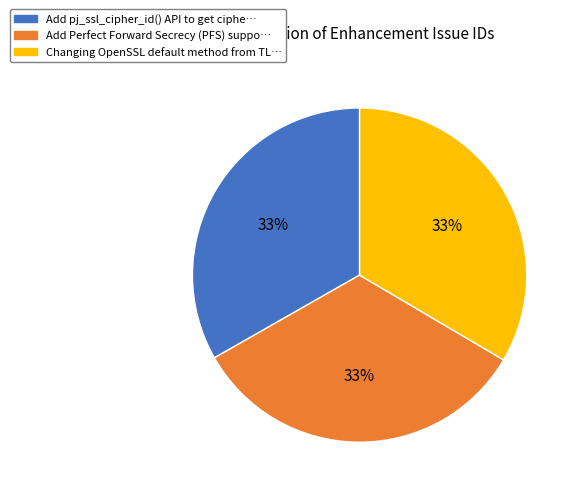

Is it true that Changing OpenSSL default method is 33% of the pie?

True